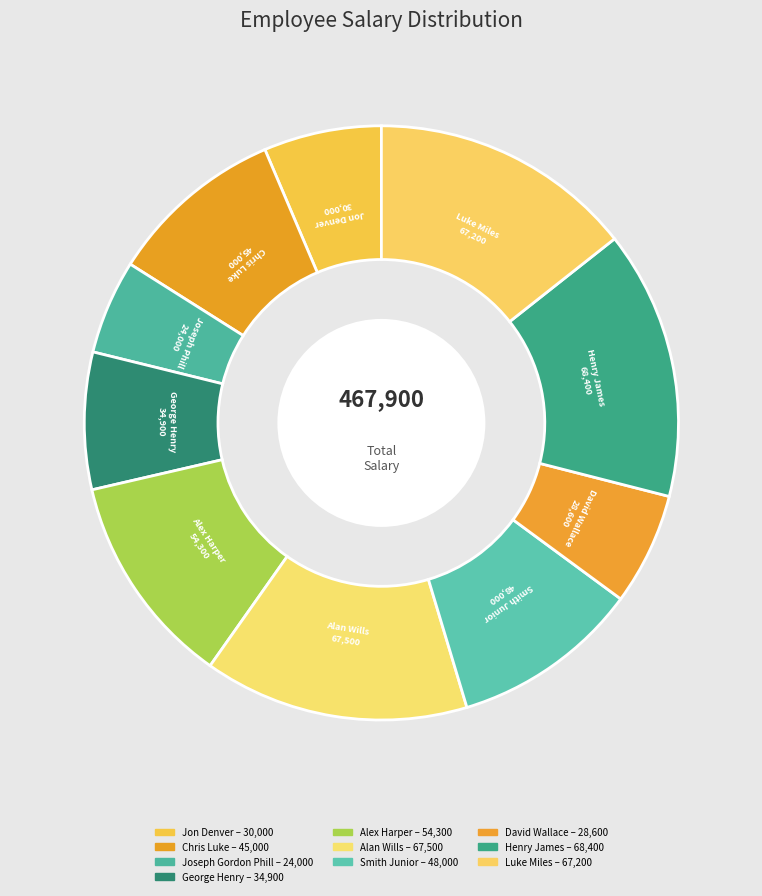

How many slices are in this pie chart?

10